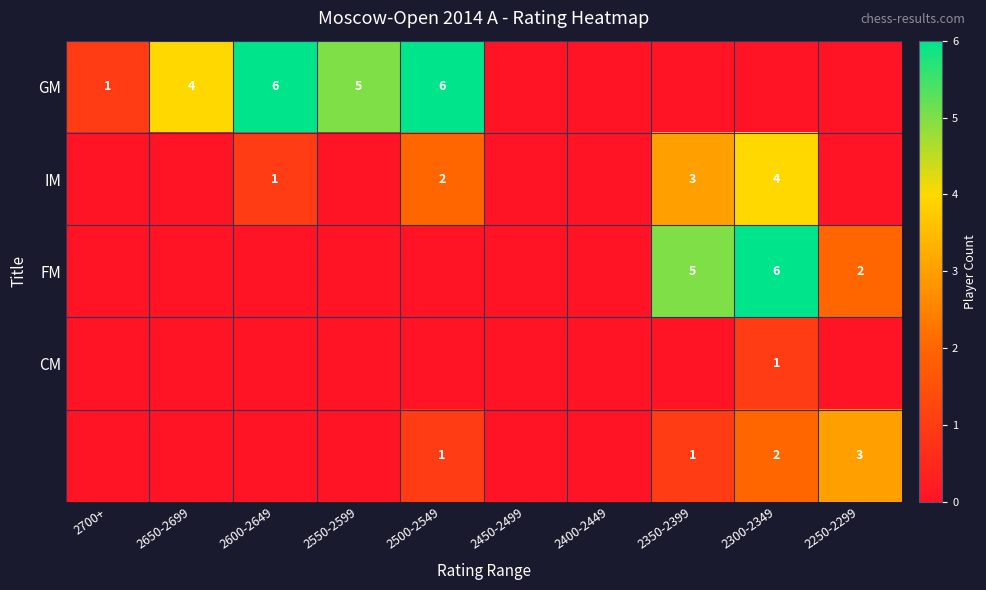

The GM series shows 2 at 2650-2699. True or false?

False